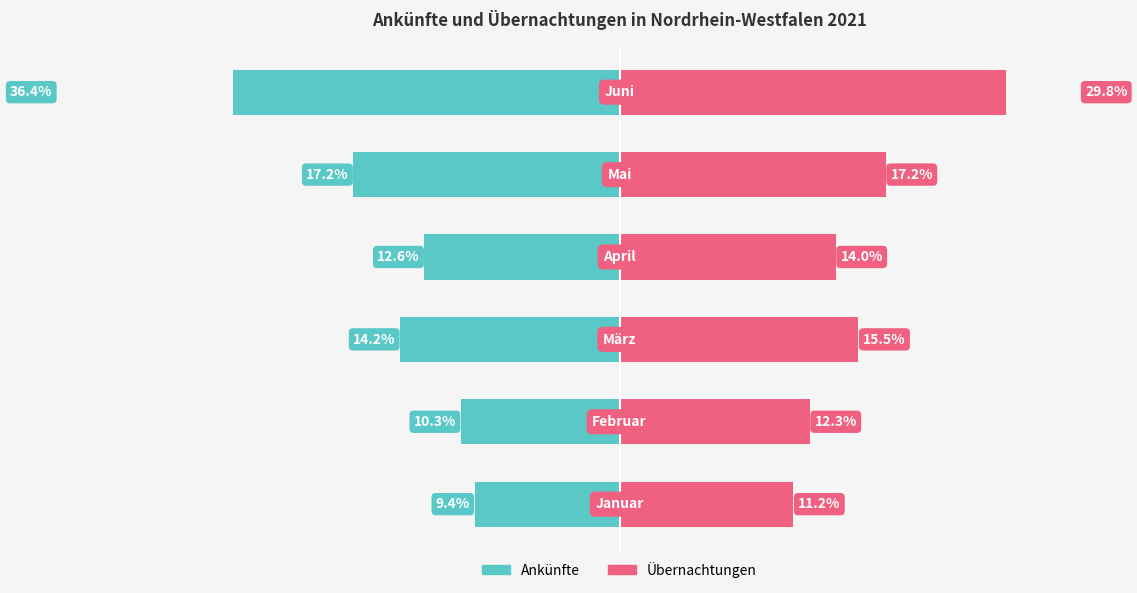

What is the sum of the Ankünfte values at 5 and 2?

-50.5